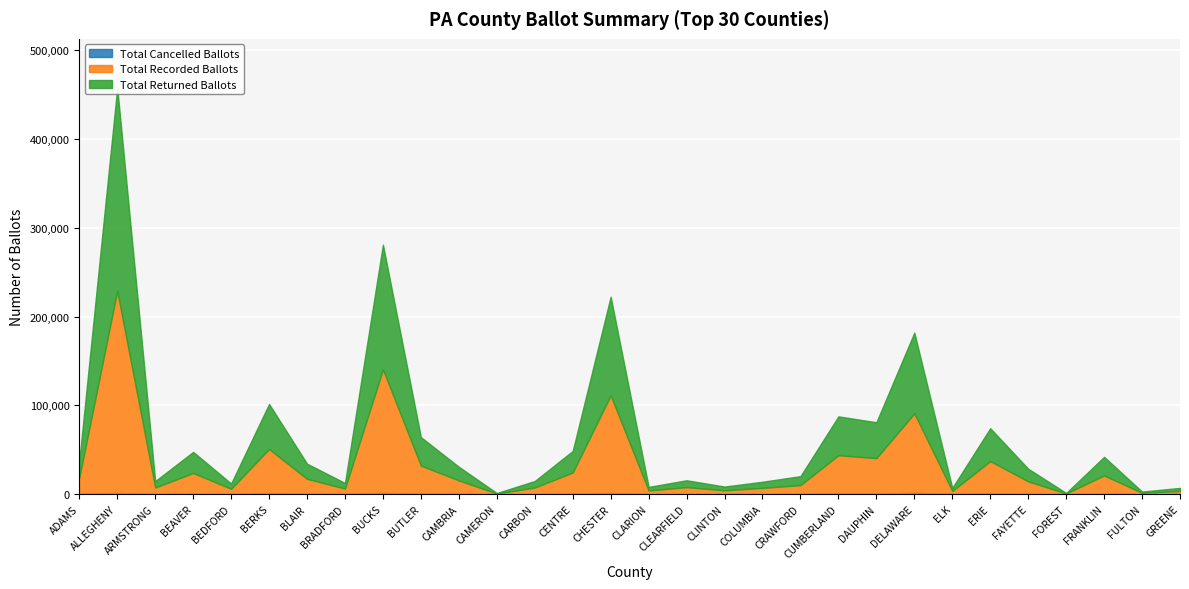

Count the number of categories in the chart.

30